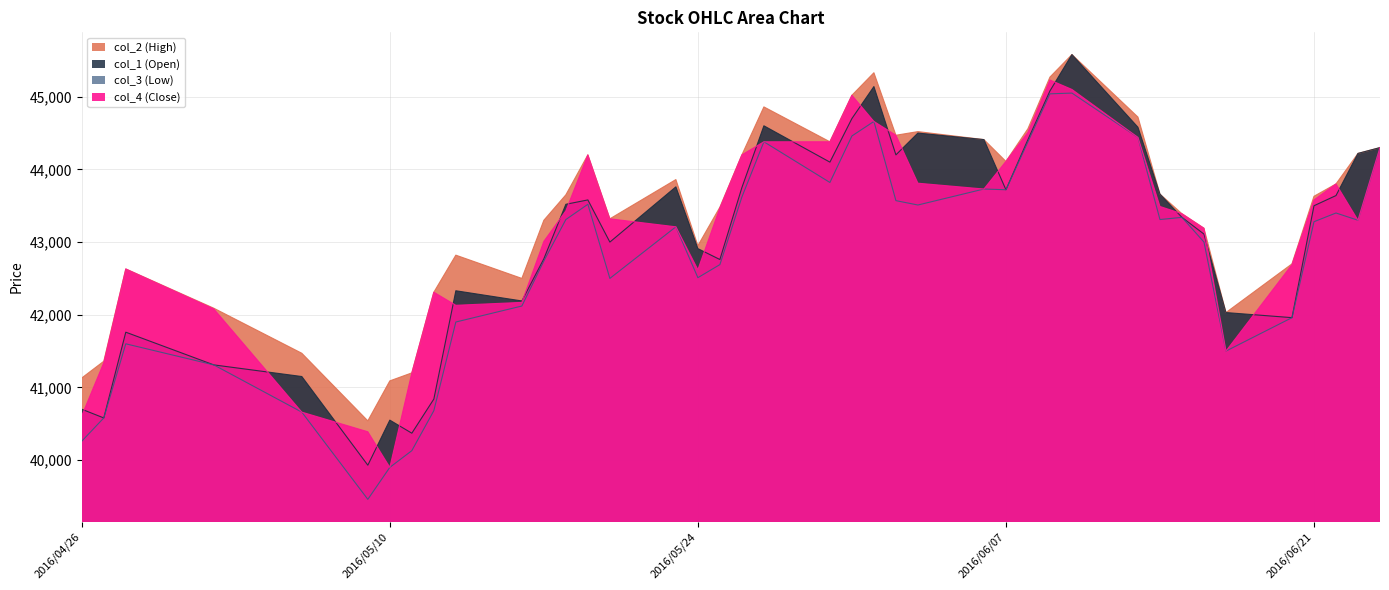

What is the sum of the col_2 (High) values at 2016/05/02 and 2016/06/21?

85720